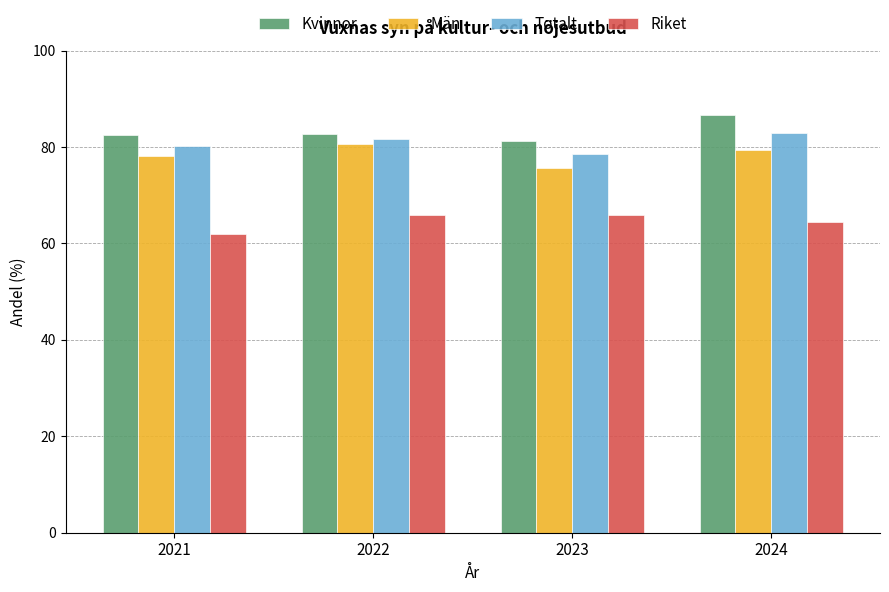

What is the approximate value of Män at 2024?

79.4